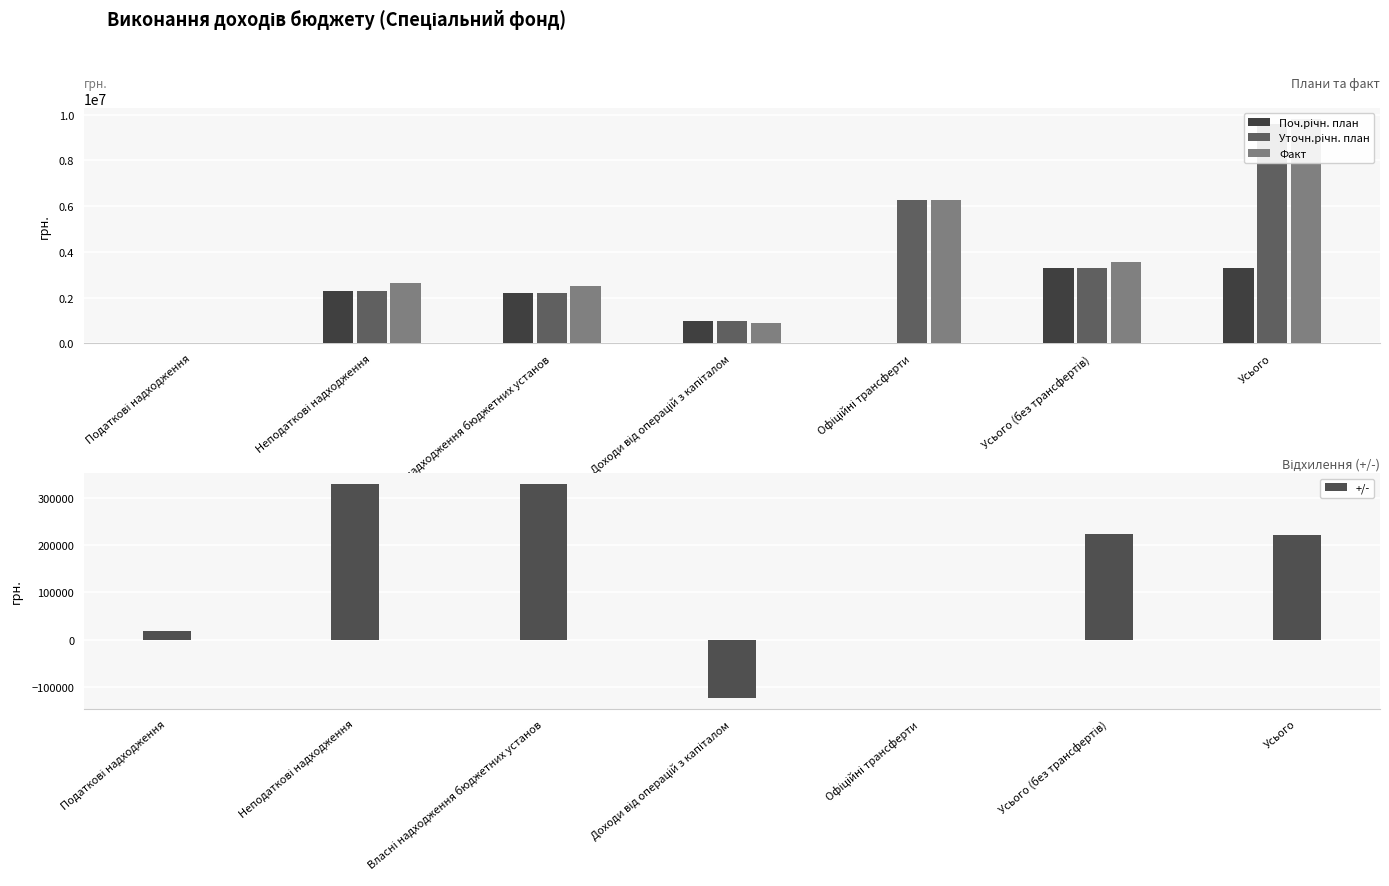

List the labels in order of Поч.річн. план value, largest first.

Усього (без трансфертів), Усього, Неподаткові надходження, Власні надходження бюджетних установ, Доходи від операцій з капіталом, Податкові надходження, Офіційні трансферти